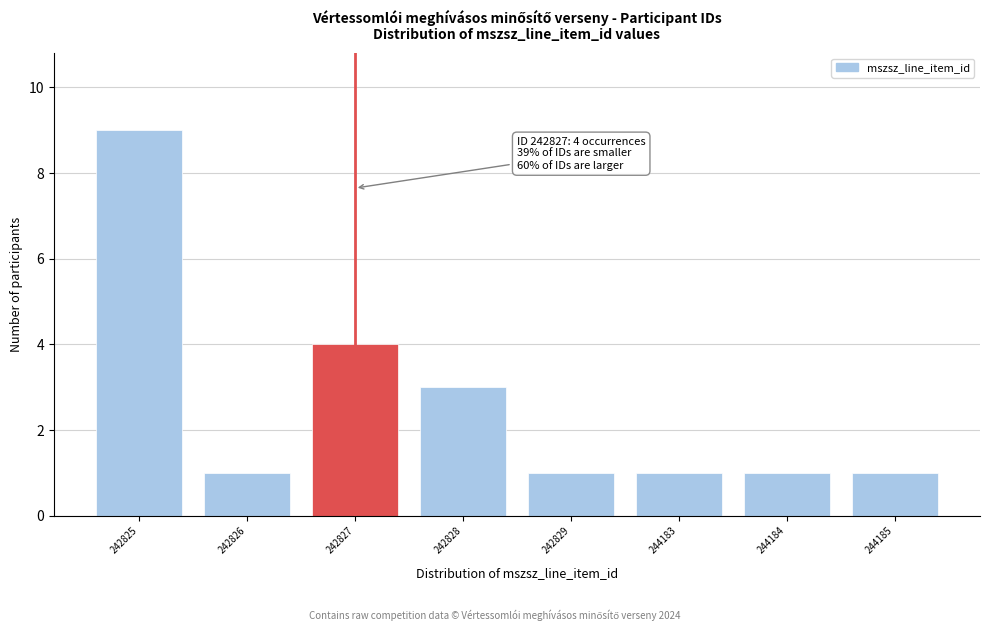

Reading right to left, transcribe all the data shown in this chart.

244185=1	244184=1	244183=1	242829=1	242828=3	242827=4	242826=1	242825=9